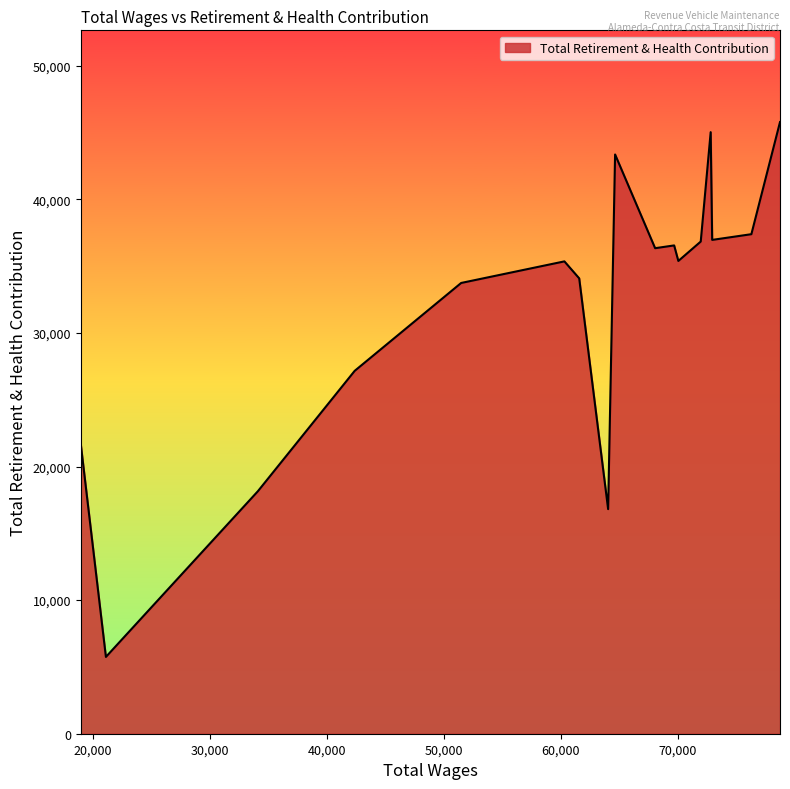

True or false: the data has more than 1 interior local peaks.

True